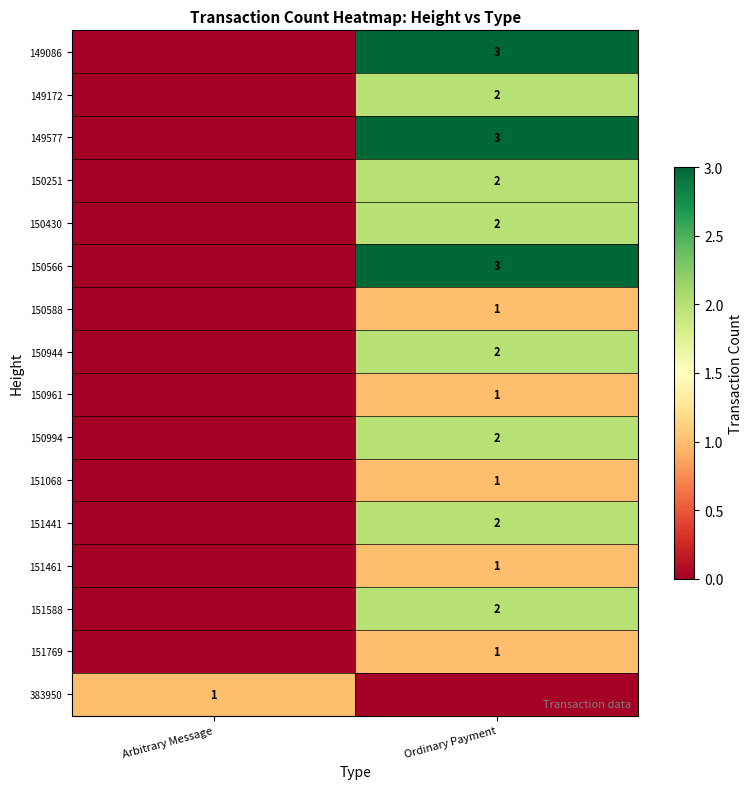

True or false: 151588 has a value of 2 at Ordinary Payment.

True